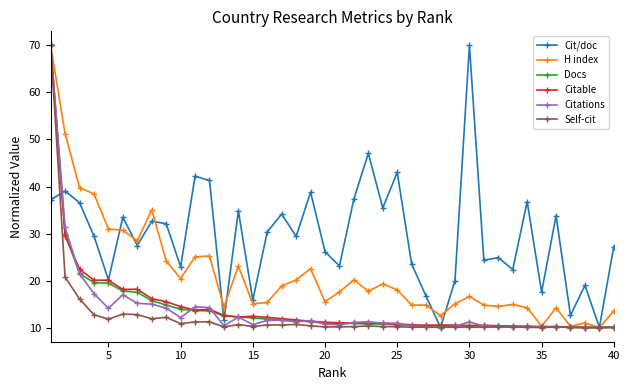

What is the highest value of the Citable series?

70.0